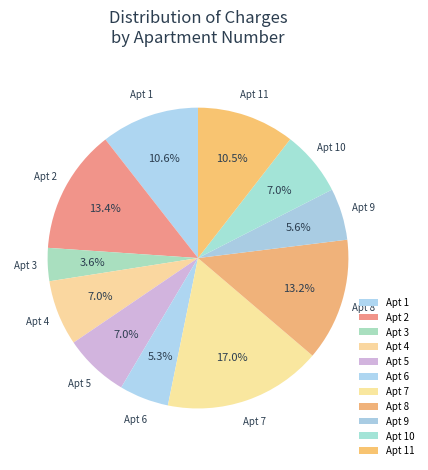

Is Apt 8 the majority of the pie?

No